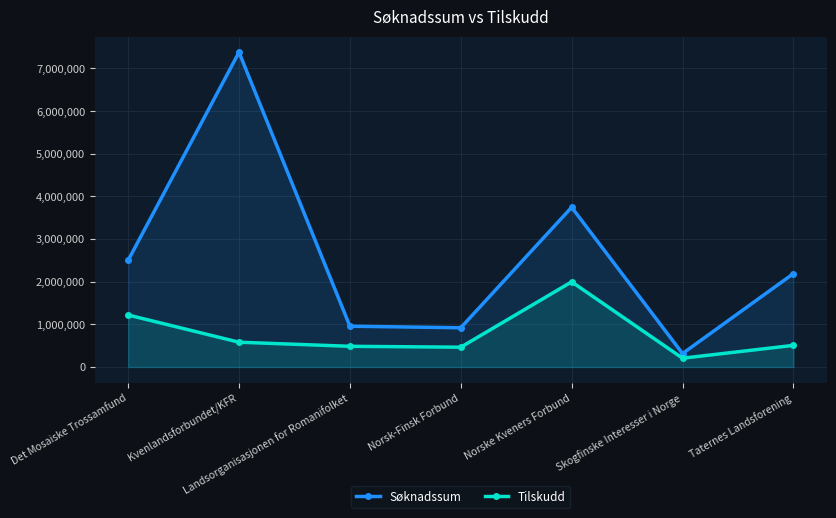

What value does the Søknadssum series have at Det Mosaiske Trossamfund, to the nearest 50?

2500000